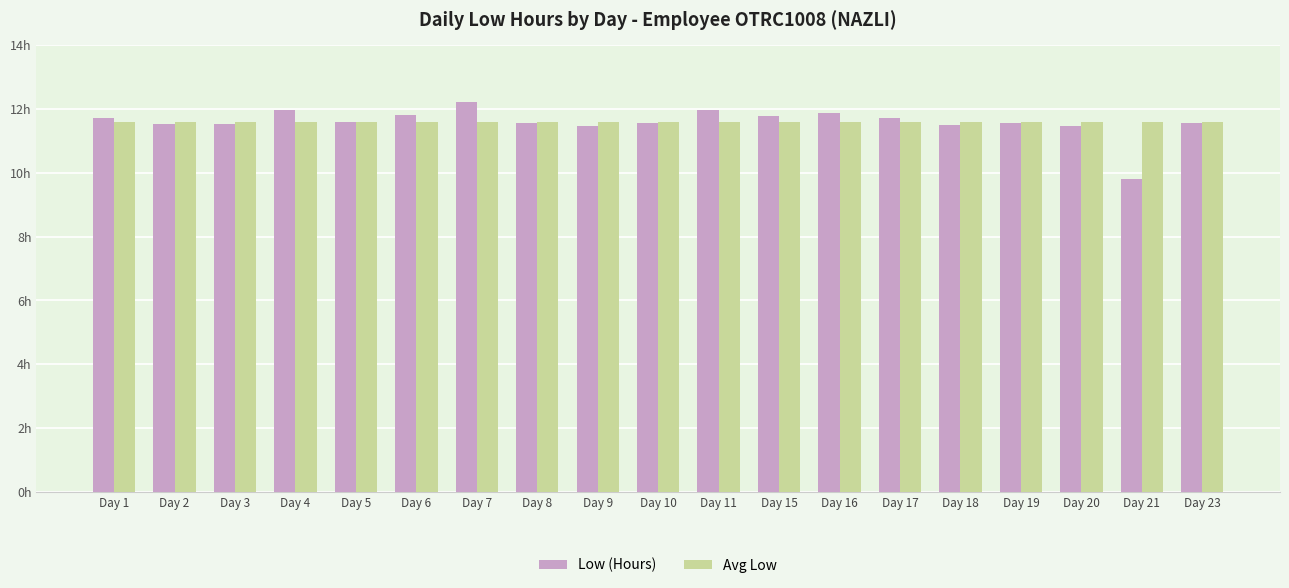

Rank the series by their average value, from highest to lowest.

Avg Low, Low (Hours)